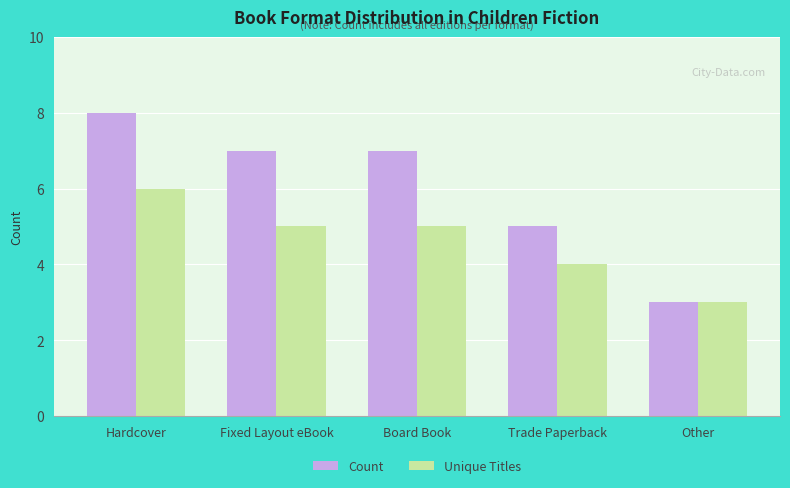

What is the difference between the maximum and minimum values in the Count series?

5